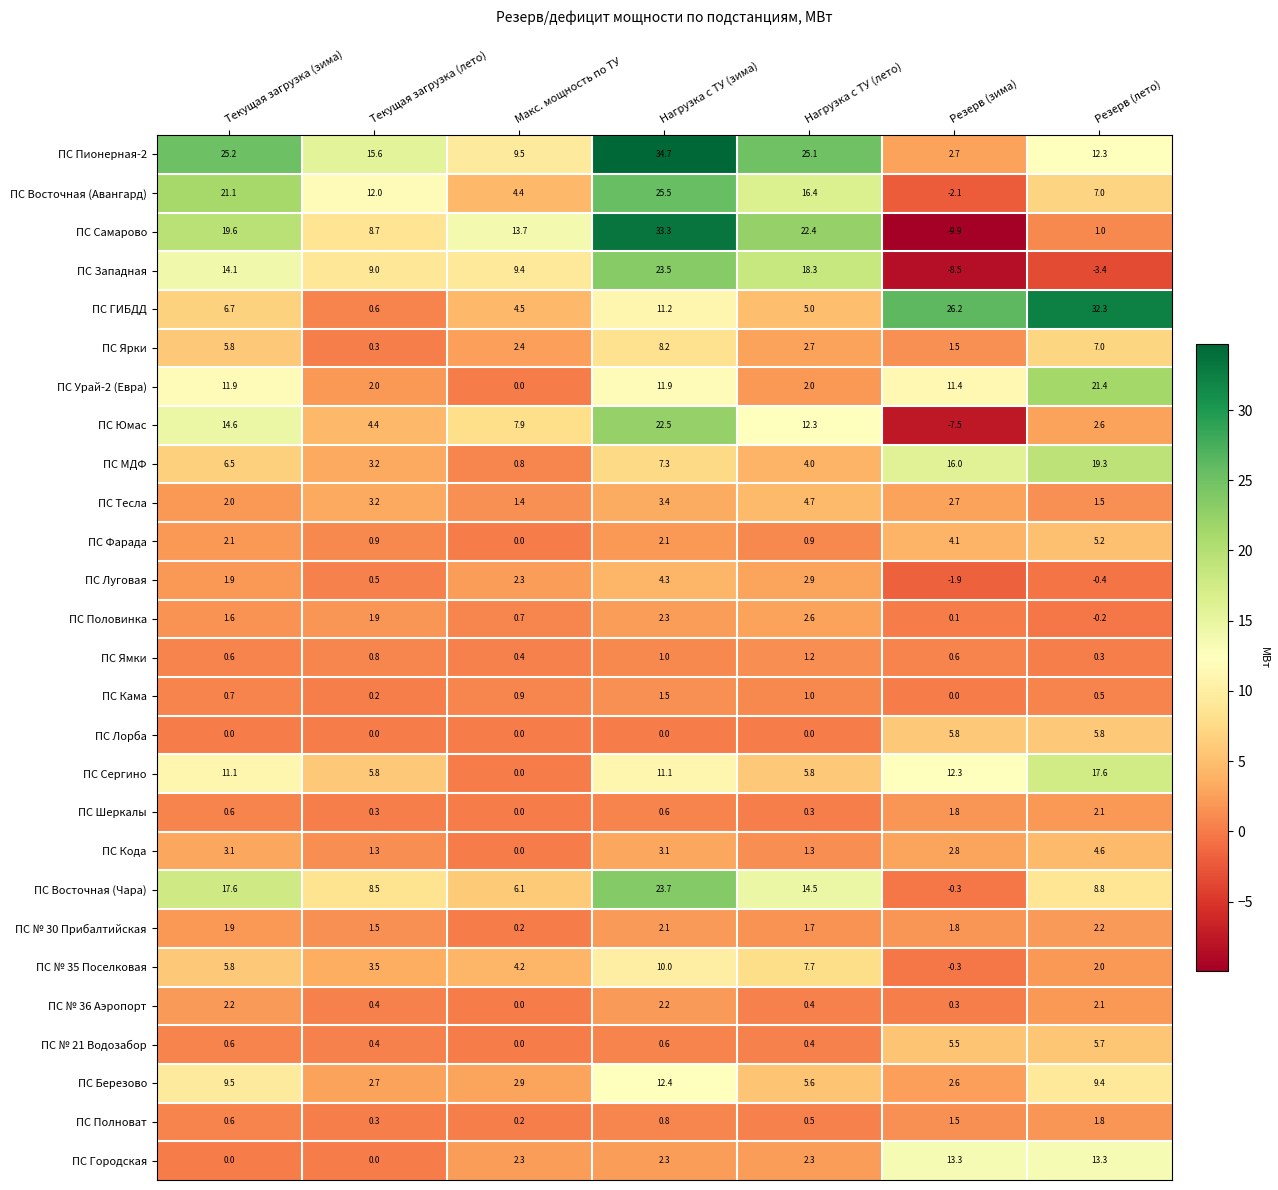

How many series are shown in this chart?

27